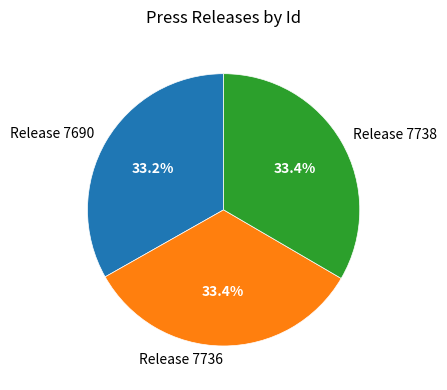

To the nearest percent, what portion does Release 7690 represent?

33%